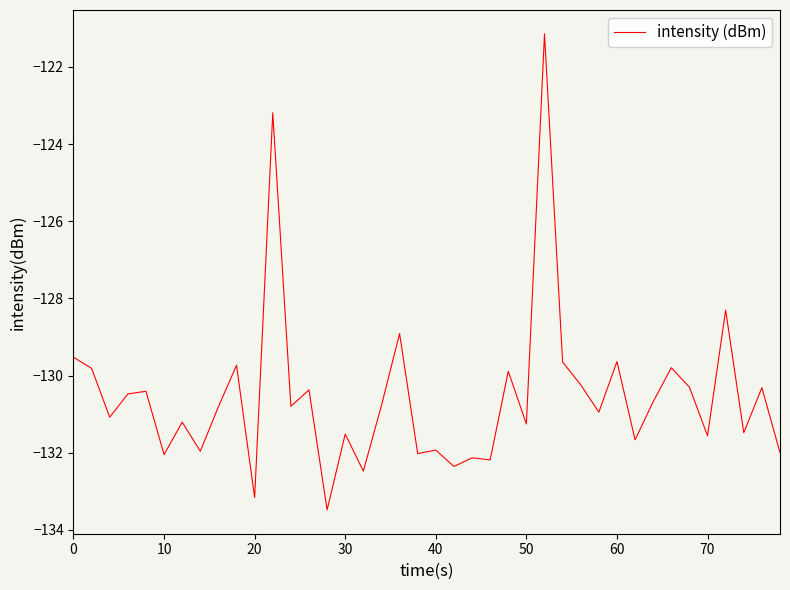

What is the difference between the maximum and minimum values?

12.3